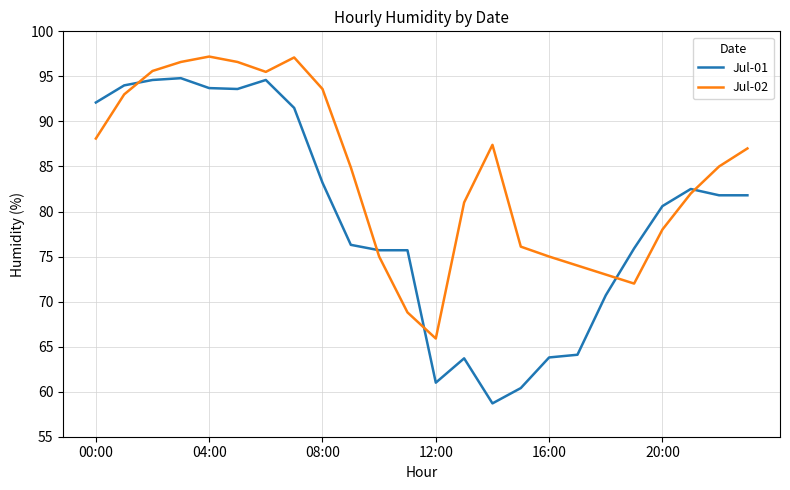

Which series ends up on top after the final intersection of Jul-02 and Jul-01?

Jul-02